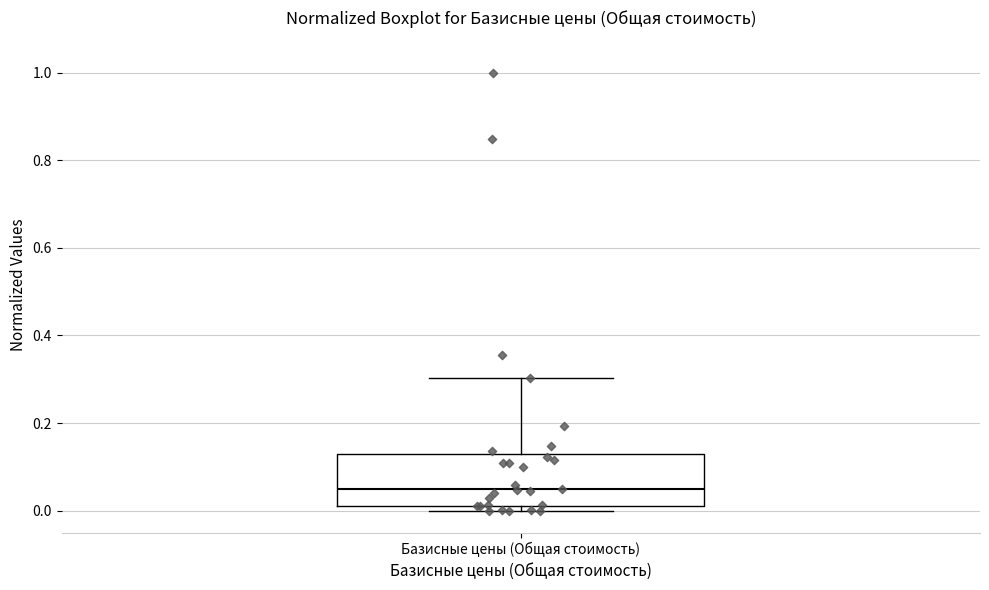

Read this box plot against the y-axis: the position of the median line, the range covered by the box, and the ends of both whiskers. The values are not printed on the chart, so give them approximately, as read against the axis.

median 0.06, box 0.02 to 0.12, whiskers 0.00 to 0.30